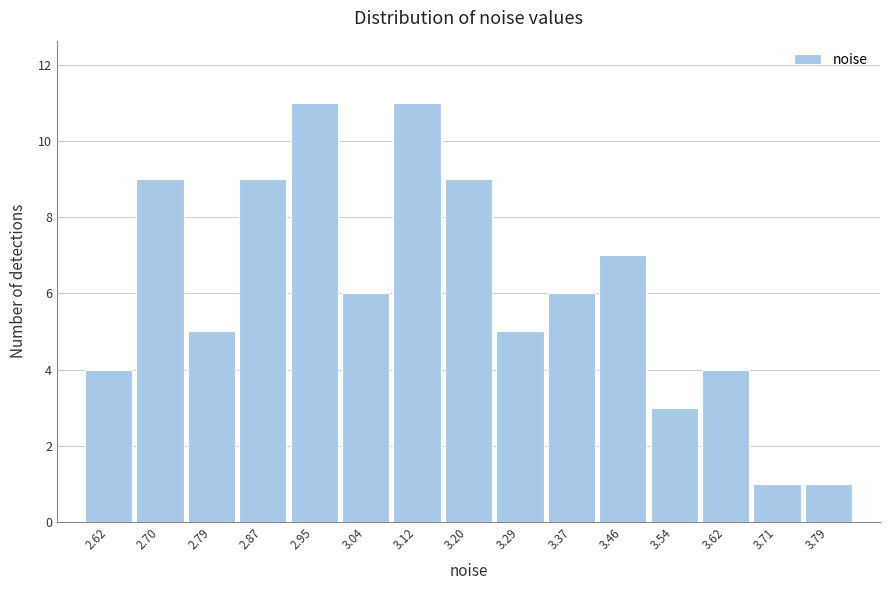

Reading left to right, list every bar in this chart as the range it spans on the x-axis followed by its height. Neither the bar edges nor the heights are printed on the chart, so give them approximately, as read against the axes.

2.58 to 2.66: 4
2.66 to 2.74: 9
2.74 to 2.83: 5
2.83 to 2.91: 9
2.91 to 3.00: 11
3.00 to 3.08: 6
3.08 to 3.16: 11
3.16 to 3.25: 9
3.25 to 3.33: 5
3.33 to 3.41: 6
3.41 to 3.50: 7
3.50 to 3.58: 3
3.58 to 3.67: 4
3.67 to 3.75: 1
3.75 to 3.83: 1